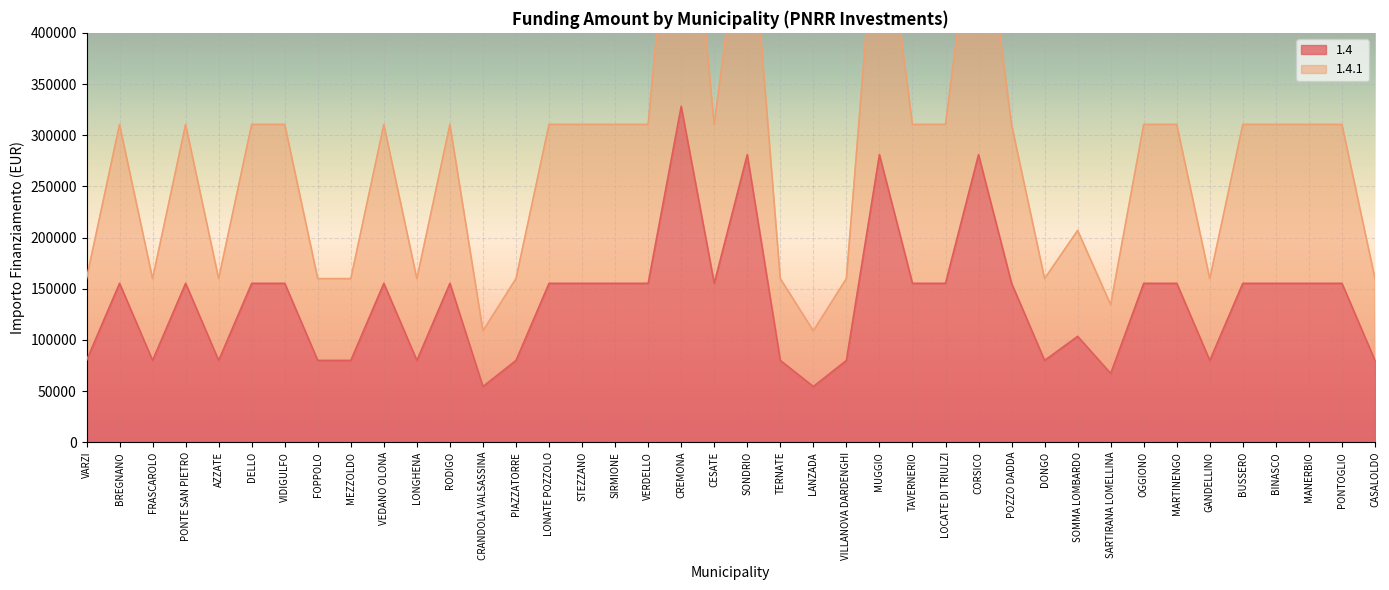

Where does the 1.4 series first go above 155234?

CREMONA